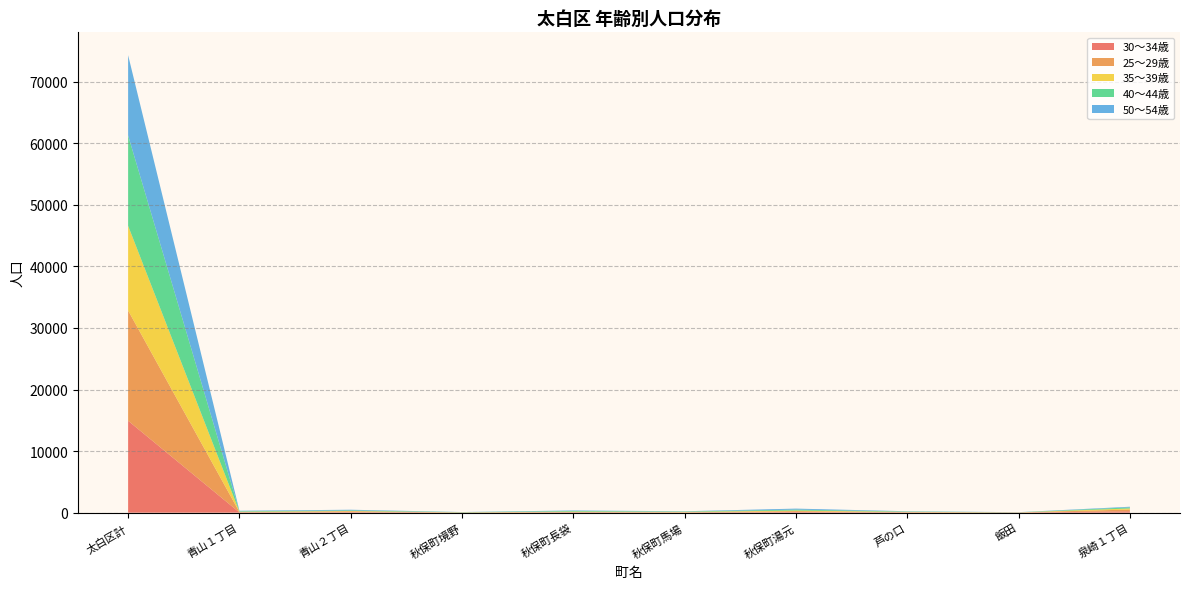

At which category is the sum across all series the highest?

太白区計